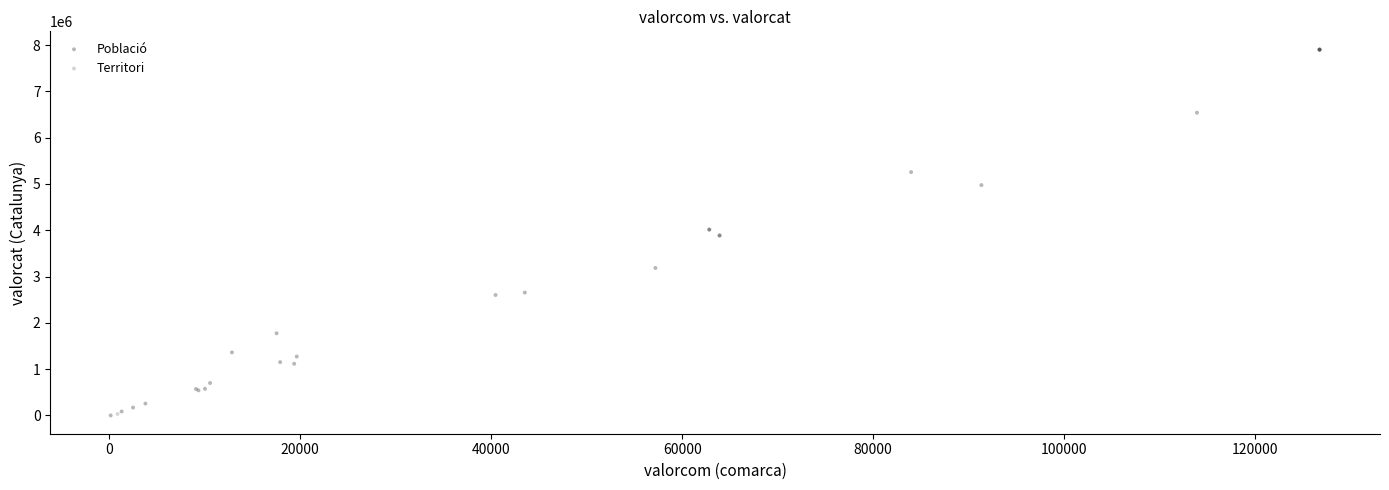

What are all the series names shown in the legend?

Població, Territori